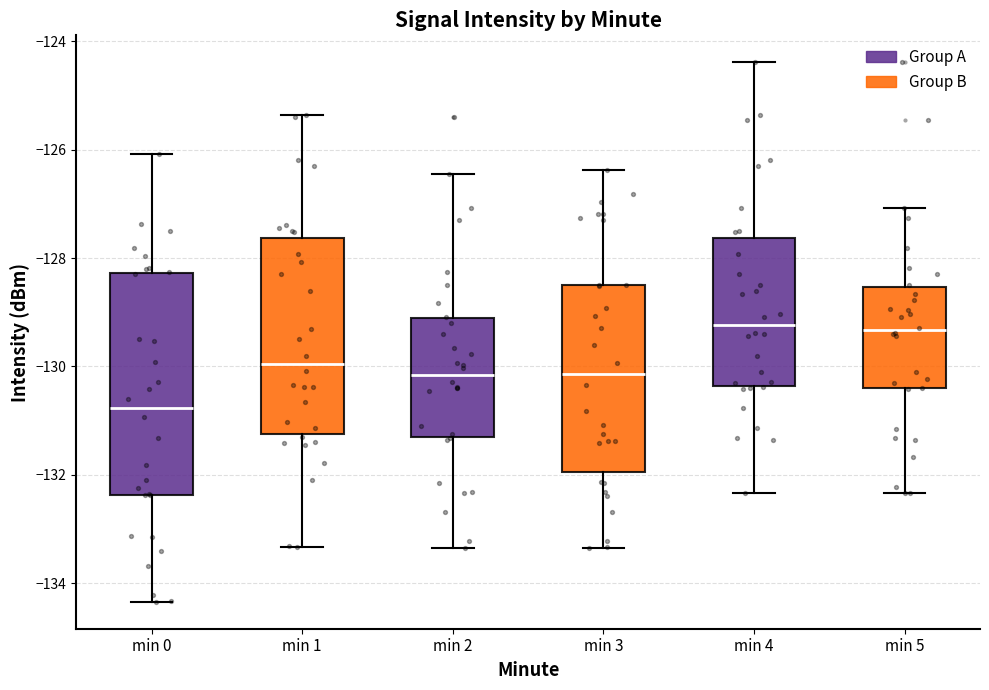

Which box is the tallest, from its lower edge to its upper edge?

min 0